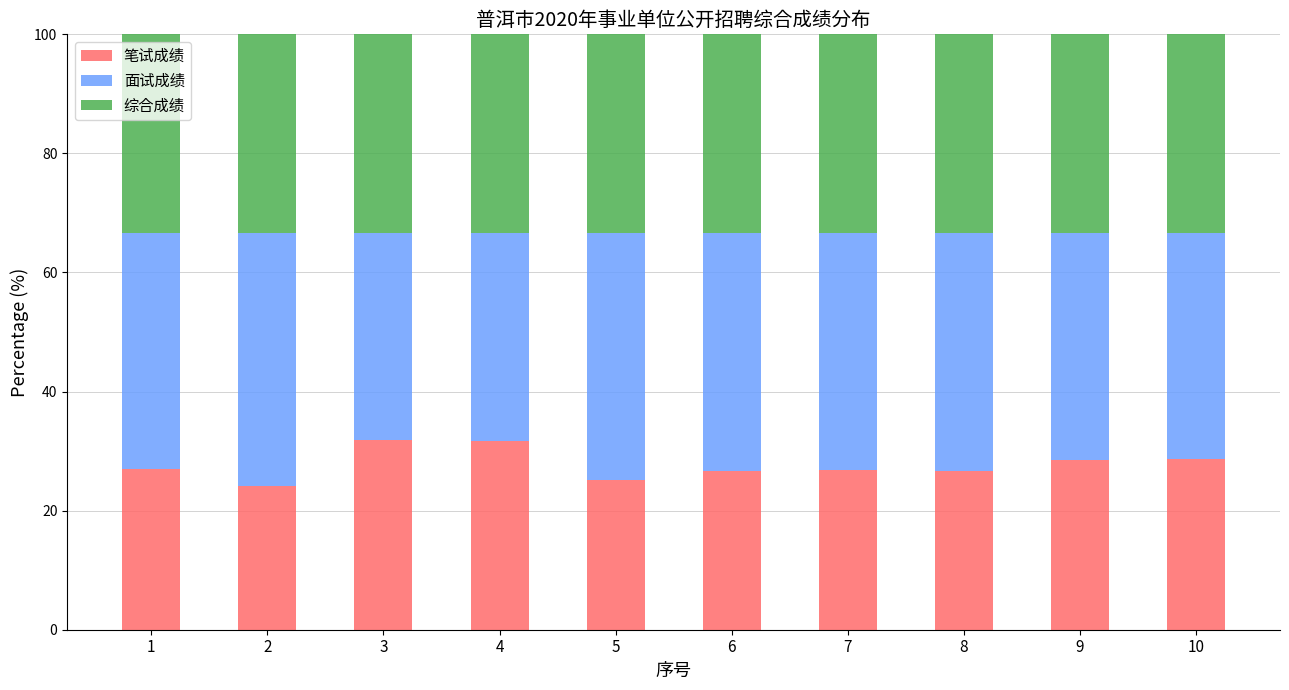

What is the sum of the 笔试成绩 values at 5 and 1?

52.2